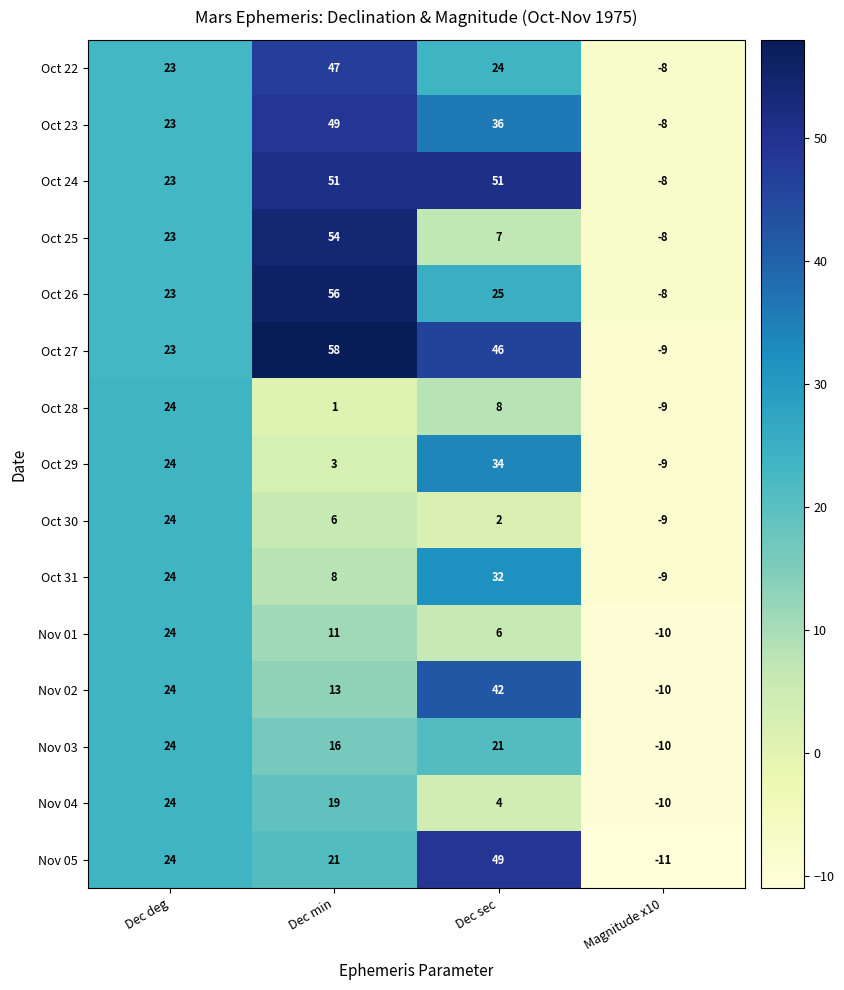

What value does the Oct 25 series have at Dec min?

54